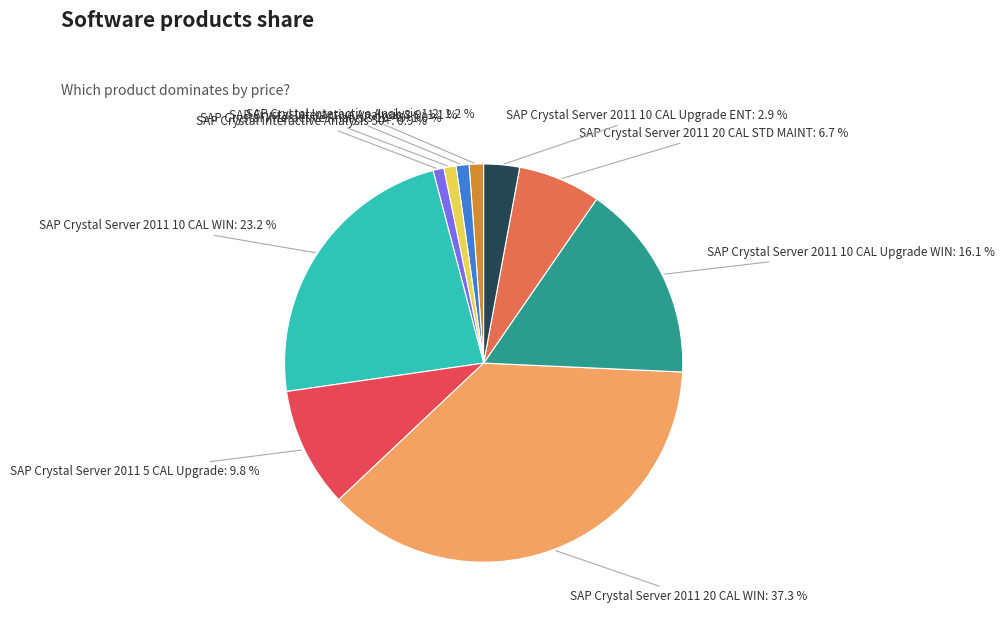

The SAP Crystal Interactive Analysis 10-49 slice represents 12% of the pie. True or false?

False